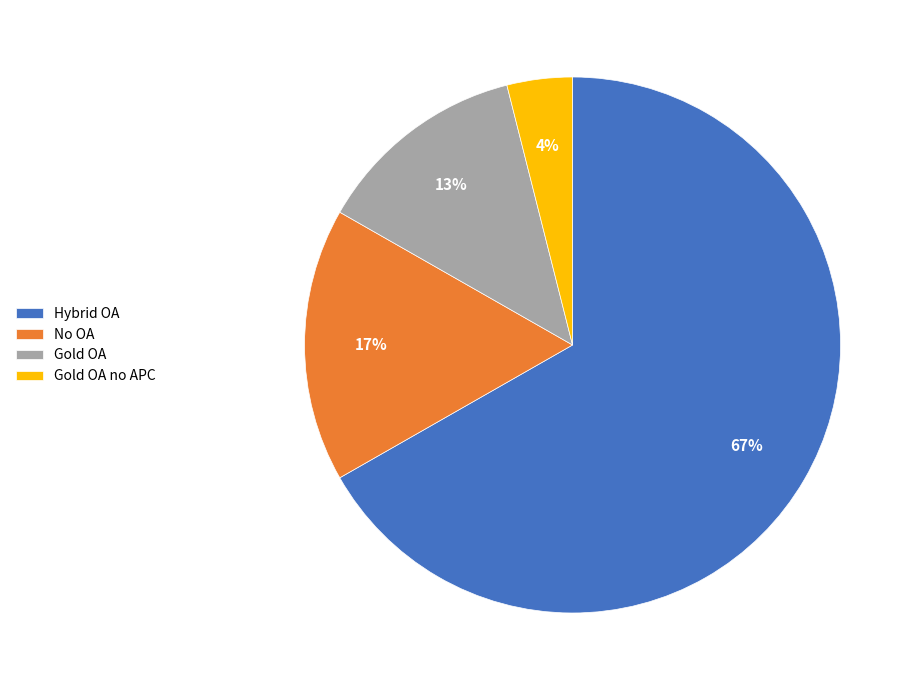

True or false: No OA accounts for 17% of the total.

True